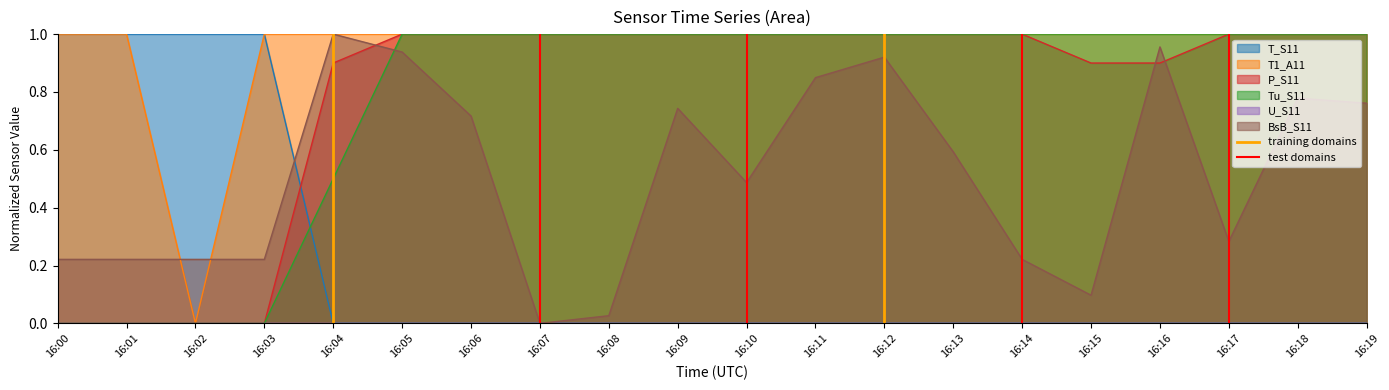

Which category has the lowest value in the T1_A11 series?

16:02